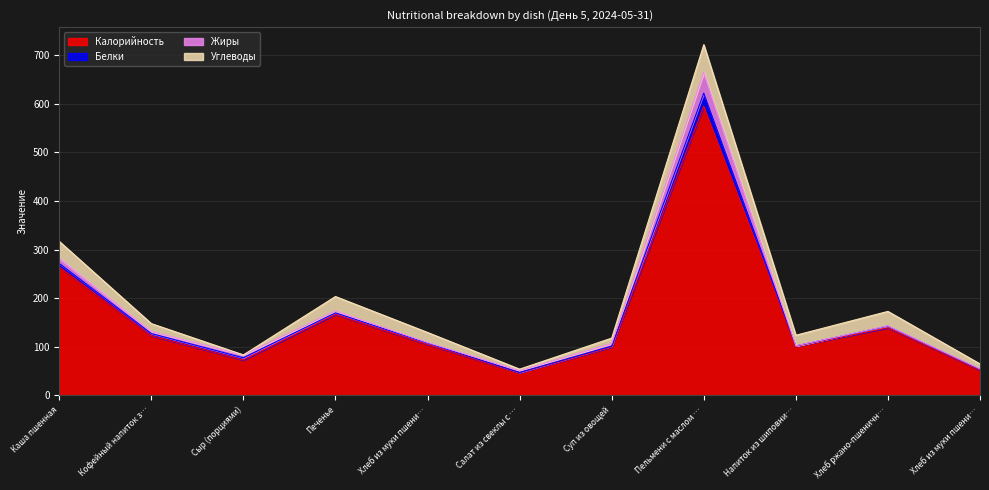

What is the difference between the maximum and minimum values in the Калорийность series?

548.4